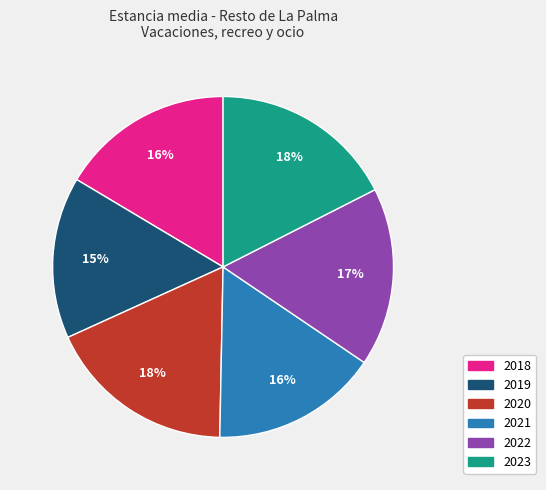

Between 2020 and 2019, which is larger?

2020